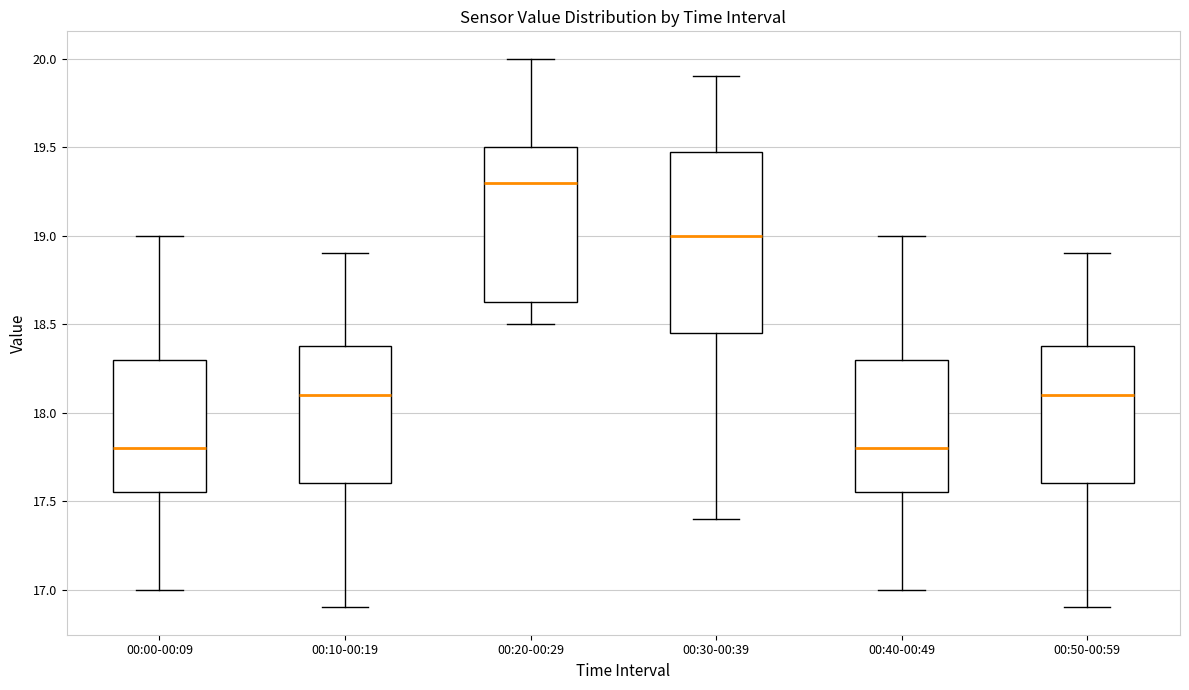

Reading left to right, read every box against the y-axis: the position of its median line, the range the box covers, and the ends of its whiskers. The values are not printed on the chart, so give them approximately, as read against the axis.

00:00-00:09: median 17.80, box 17.55 to 18.30, whiskers 17.00 to 19.00
00:10-00:19: median 18.10, box 17.60 to 18.40, whiskers 16.90 to 18.90
00:20-00:29: median 19.30, box 18.65 to 19.50, whiskers 18.50 to 20.00
00:30-00:39: median 19.00, box 18.45 to 19.50, whiskers 17.40 to 19.90
00:40-00:49: median 17.80, box 17.55 to 18.30, whiskers 17.00 to 19.00
00:50-00:59: median 18.10, box 17.60 to 18.40, whiskers 16.90 to 18.90